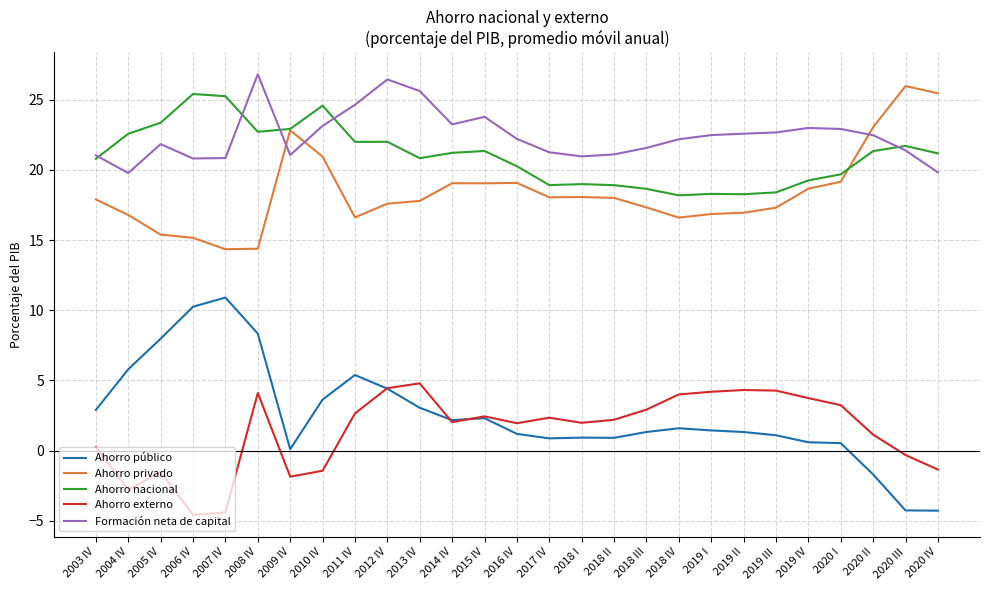

Does the chart display data point markers on the line(s)?

No